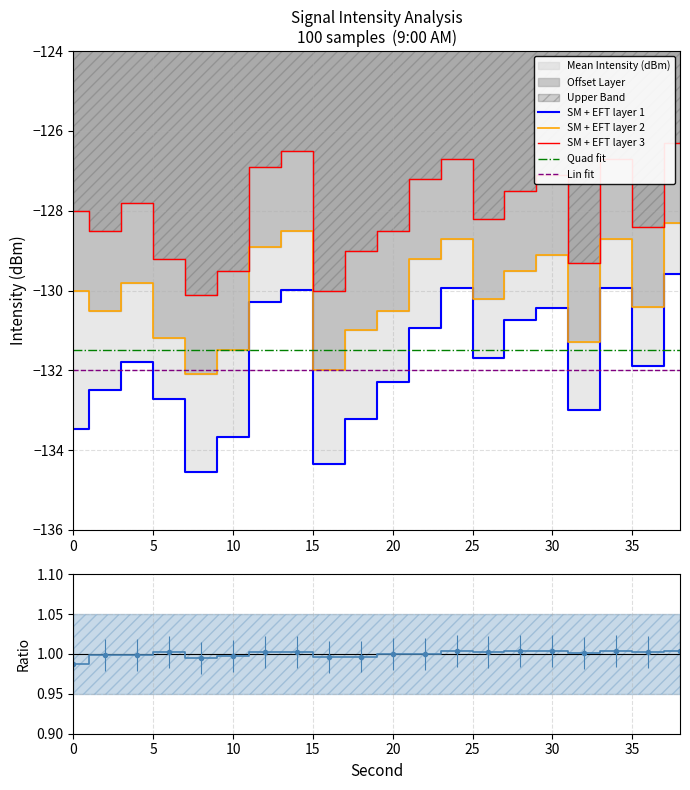

What is the total value across all series at 16?

-396.3